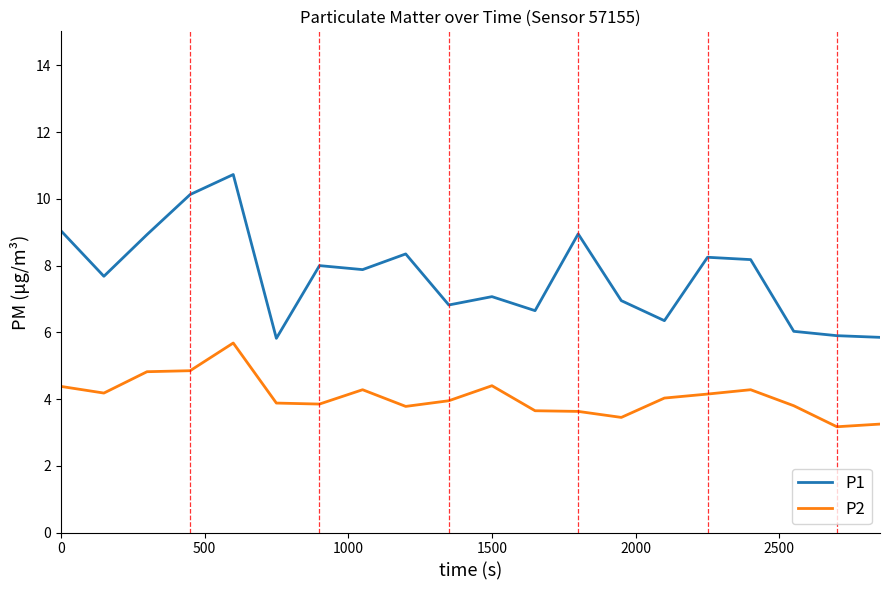

True or false: P1 and P2 cross at least once.

False